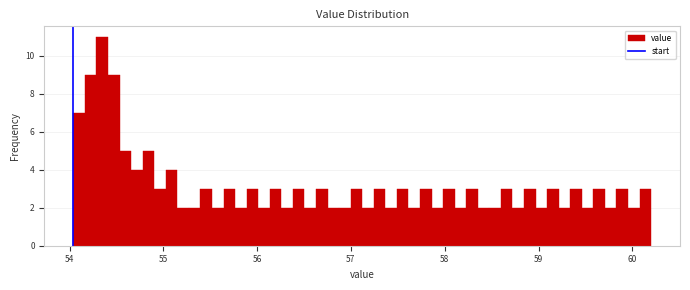

Around what value on the x-axis is the tallest bar? Give the approximate position of its centre, as read against the axis.

54.3